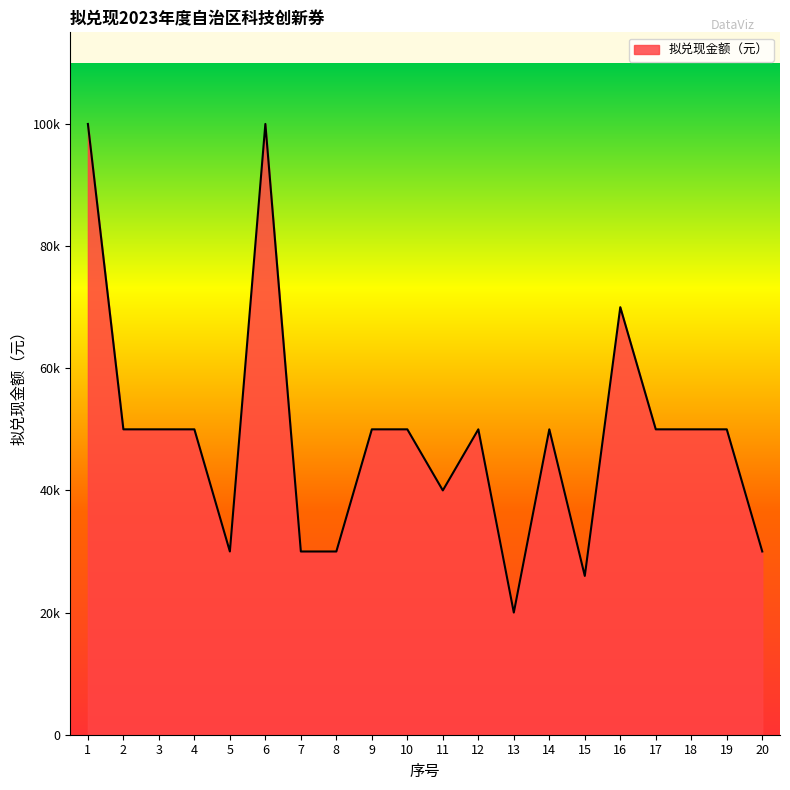

What is the value of the 3rd point from the left?

50000